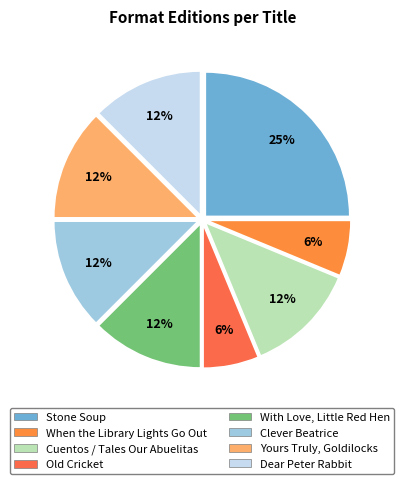

To the nearest percent, what is the average slice percentage?

12%